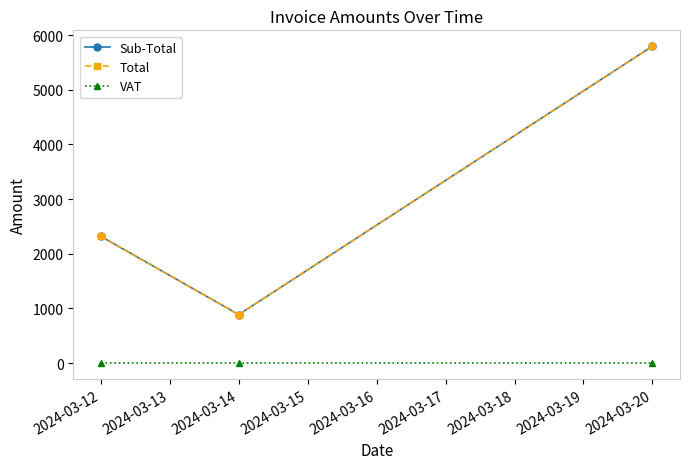

Which series has the largest range (max minus min)?

Sub-Total